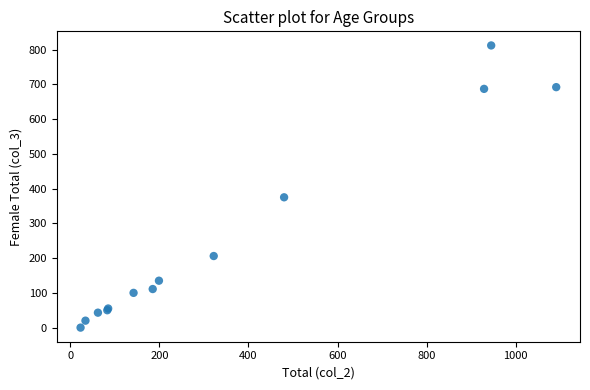

What Y value in the scatter plot is closest to 406?

375